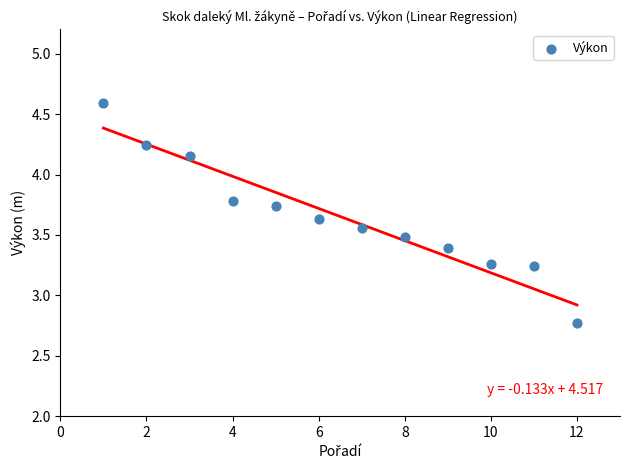

What is the average X value?

6.5